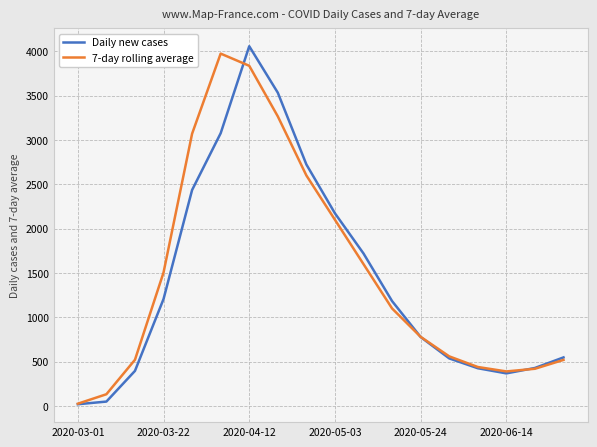

What are all the series names shown in the legend?

Daily new cases, 7-day rolling average